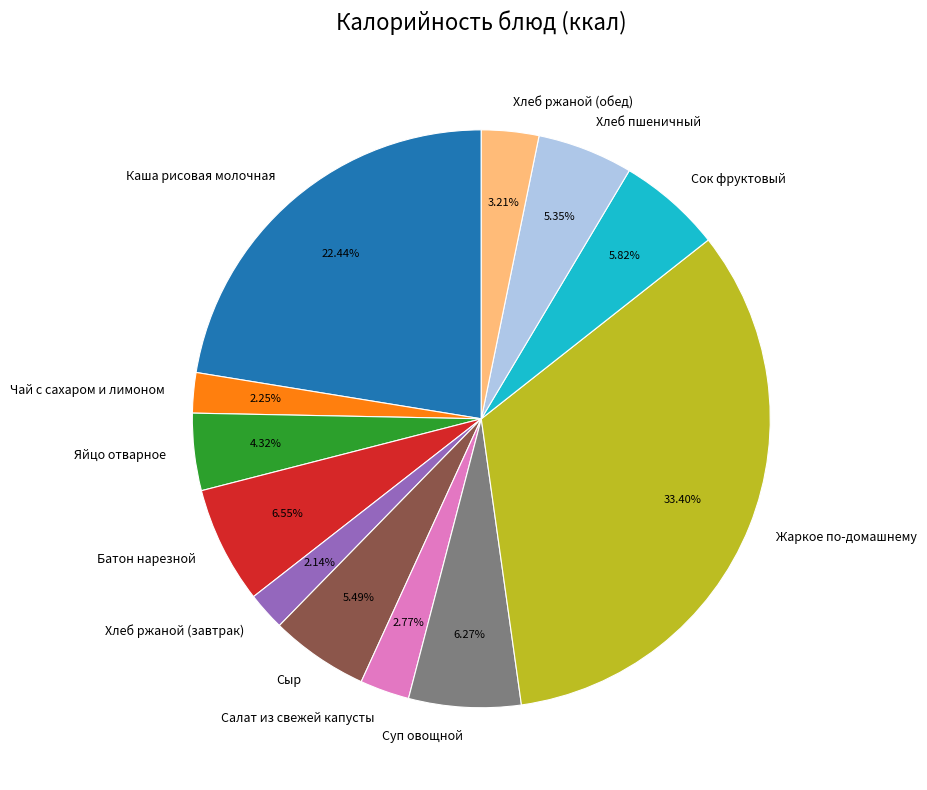

What is the ratio of the value at Каша рисовая молочная to the value at Сок фруктовый?

3.9